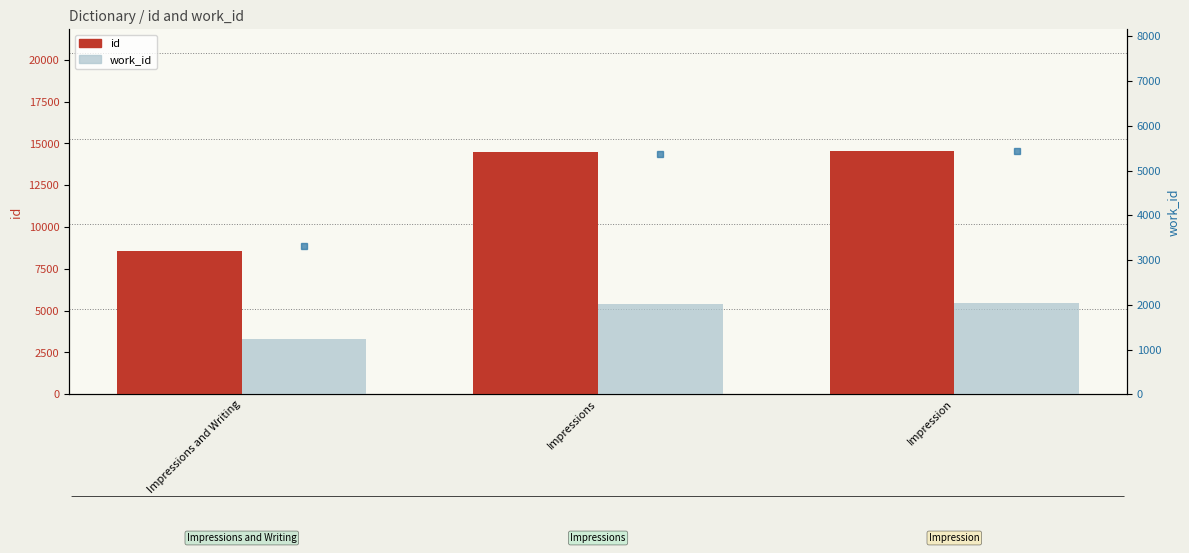

At how many categories does at least one series exceed 10678?

2